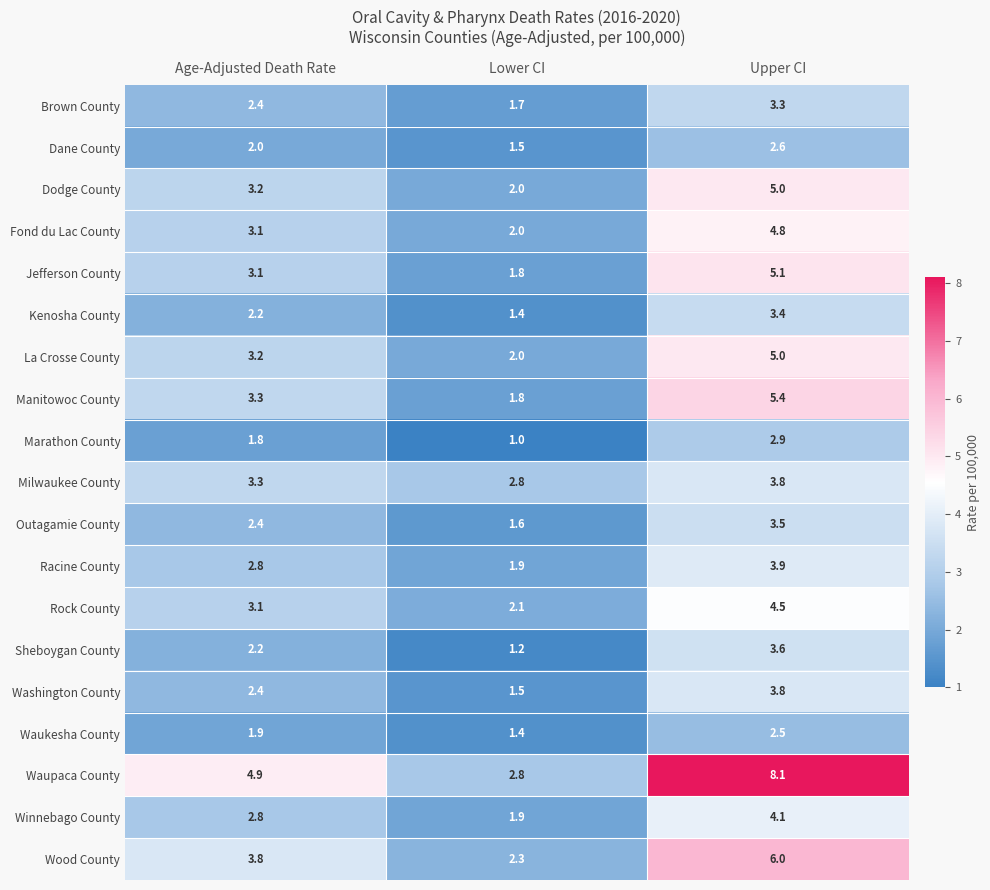

Which series changed the most between Age-Adjusted Death Rate and Lower CI?

Waupaca County